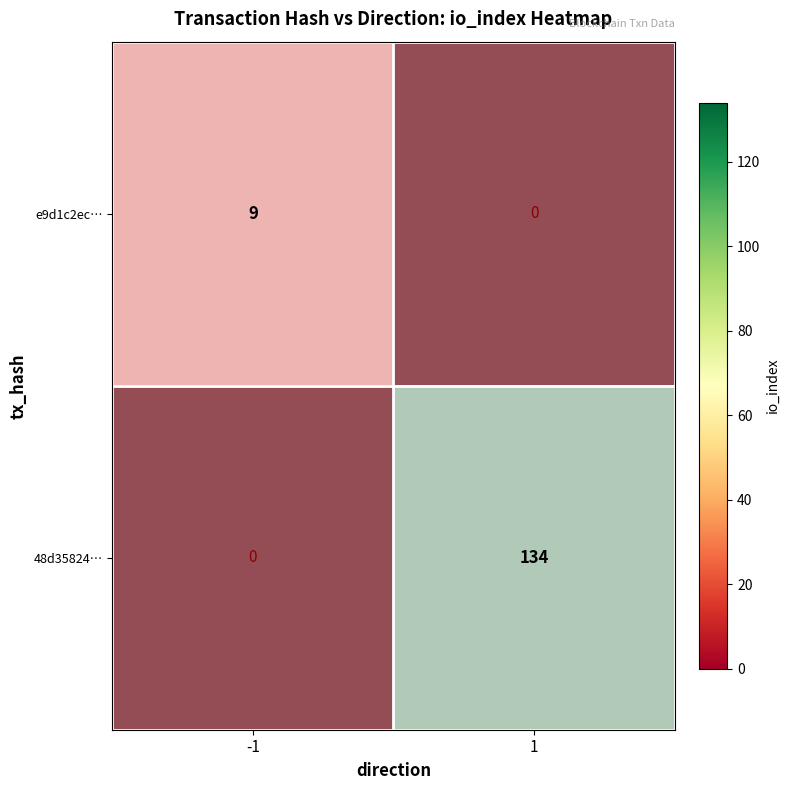

The value of 48d35824… at 1 is 1. True or false?

False